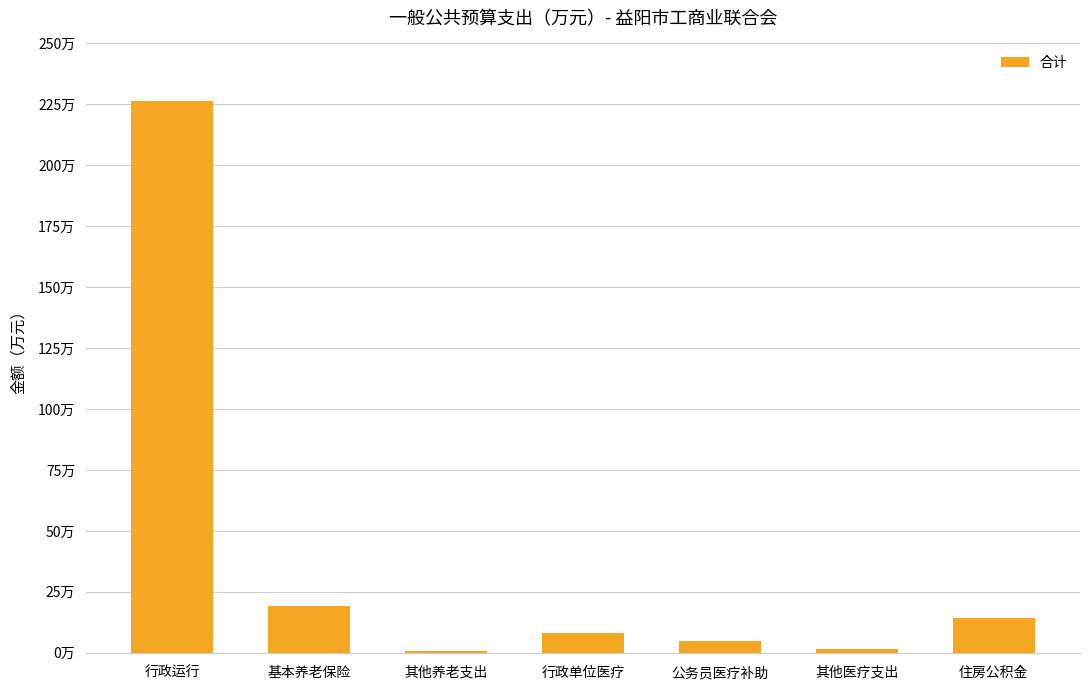

Which has a higher value, 住房公积金 or 其他医疗支出?

住房公积金